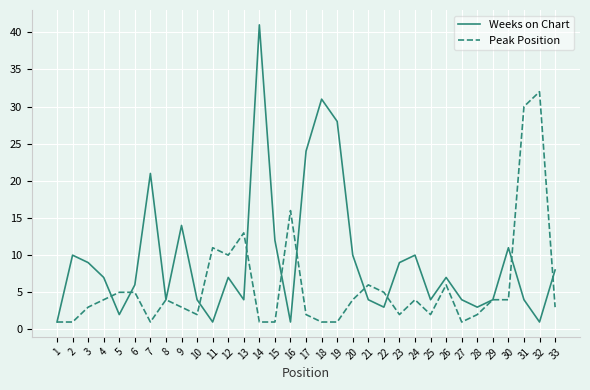

At which category is the sum across all series the highest?

14